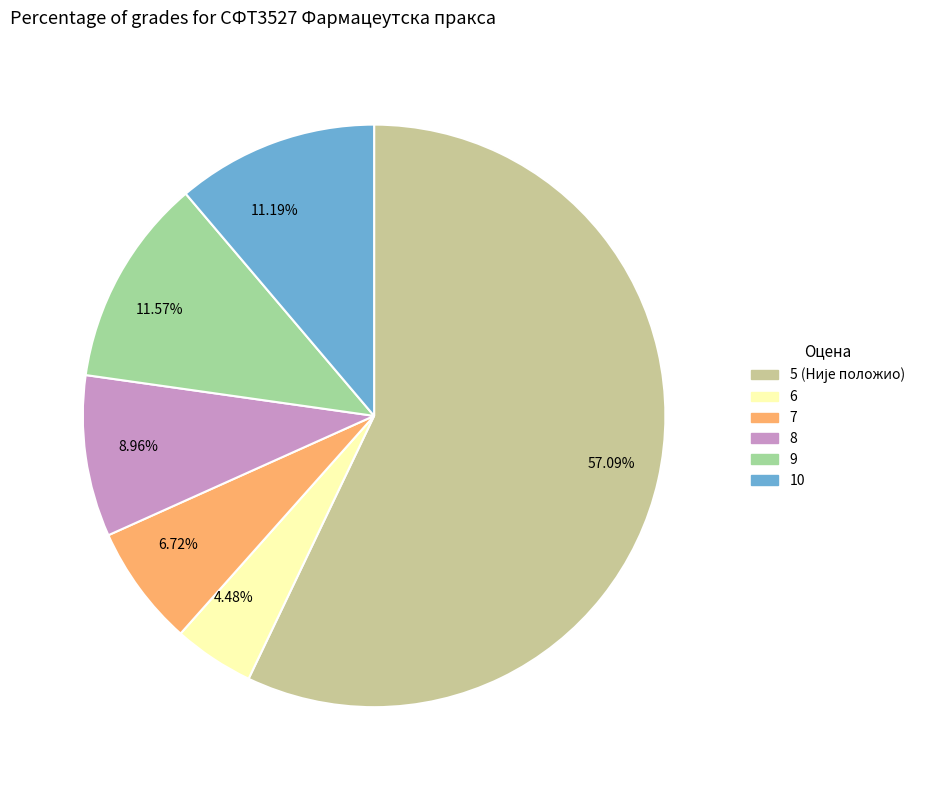

Count the number of slices in the pie.

6